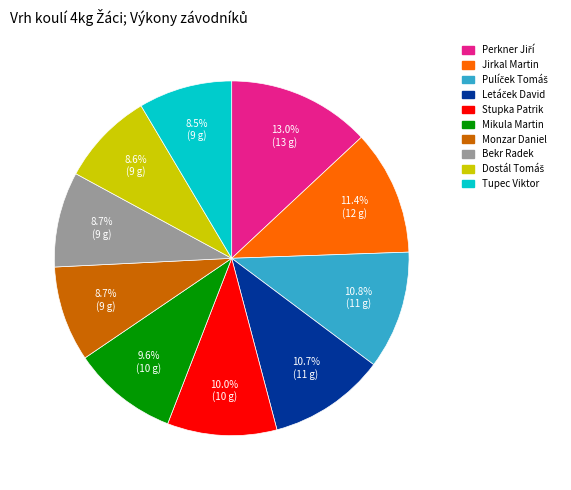

True or false: Monzar Daniel accounts for 19% of the total.

False